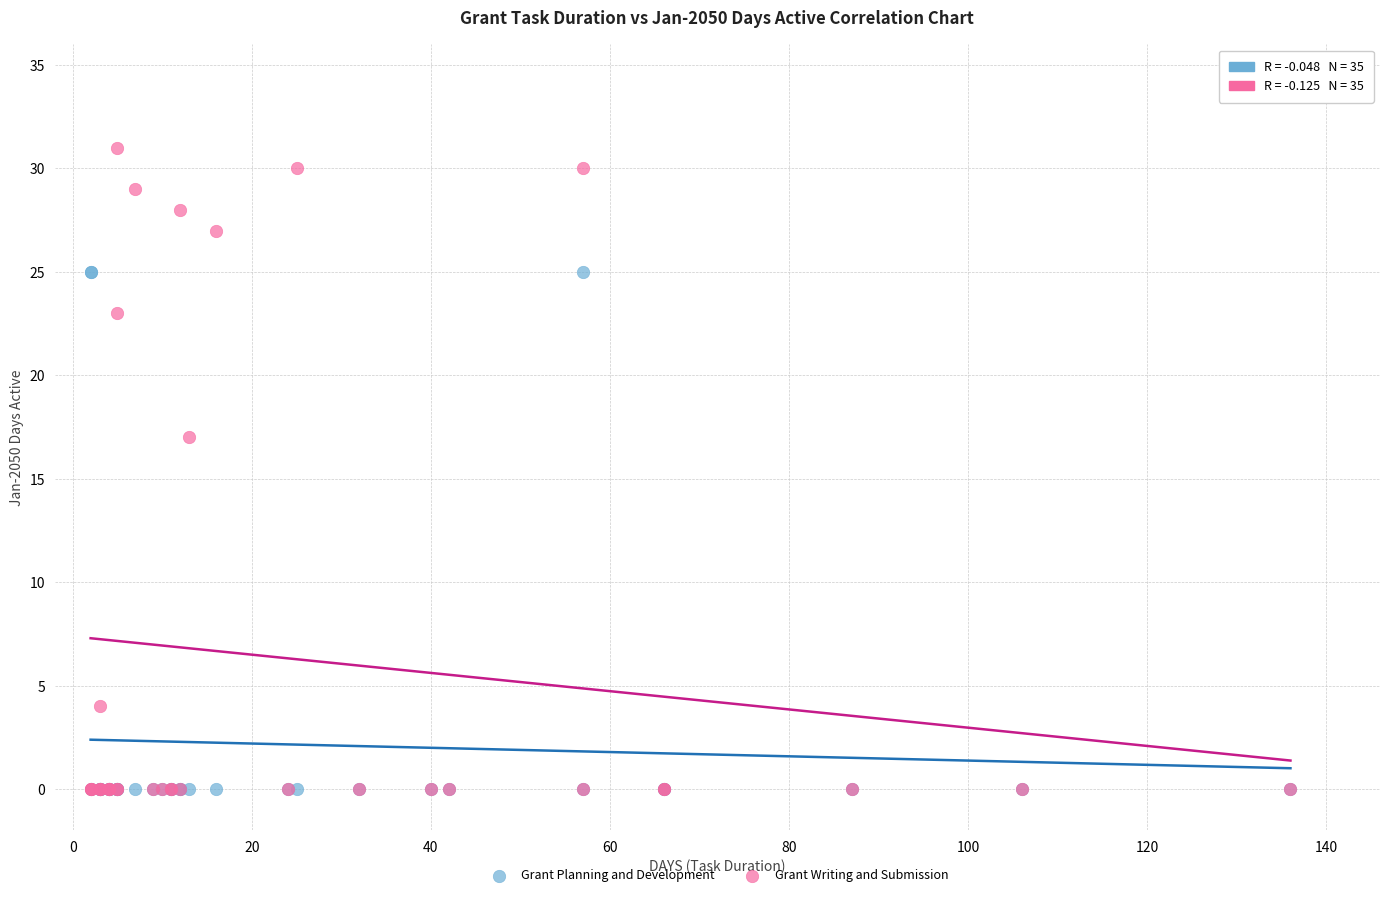

In the Grant Writing and Submission series, what Y value is closest to 15?

17